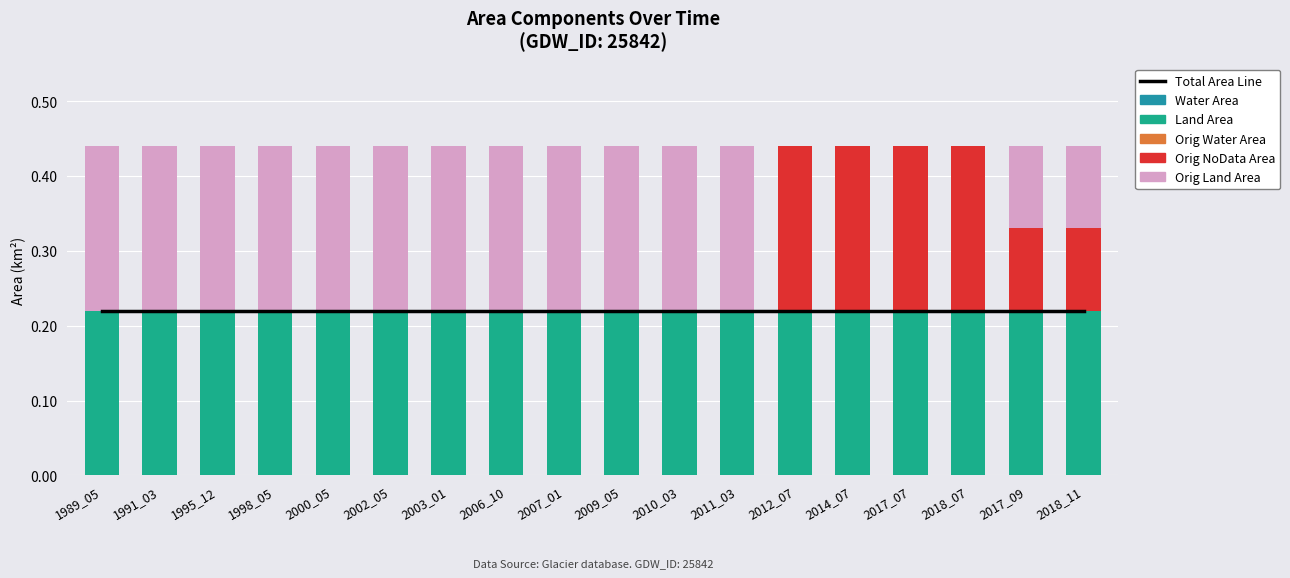

The Total Area Line series shows 0.1 at 1998_05. True or false?

False